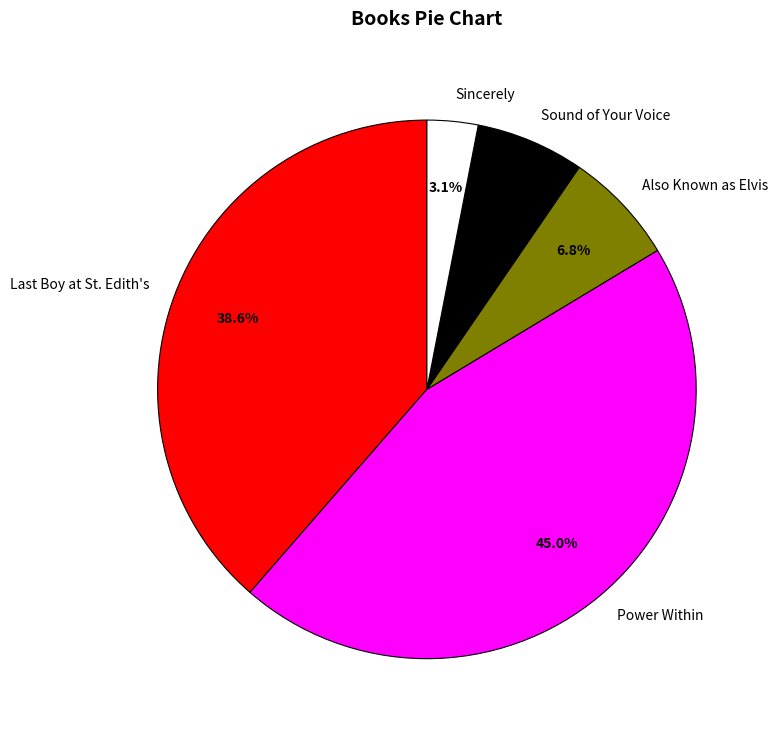

To the nearest percent, what percentage of the pie is Also Known as Elvis?

7%